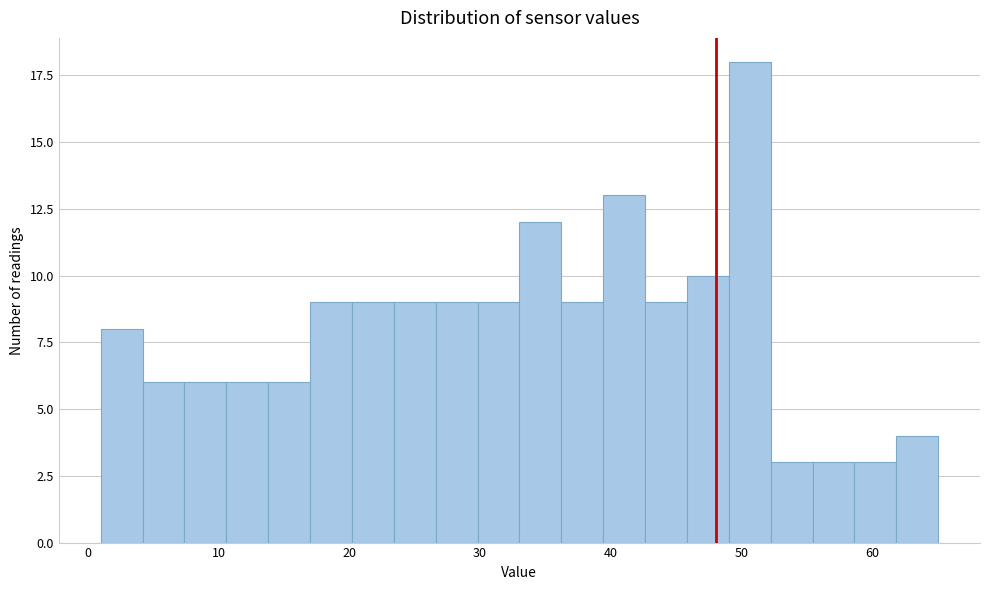

Read against the x-axis, roughly where is the centre of the tallest bar?

51